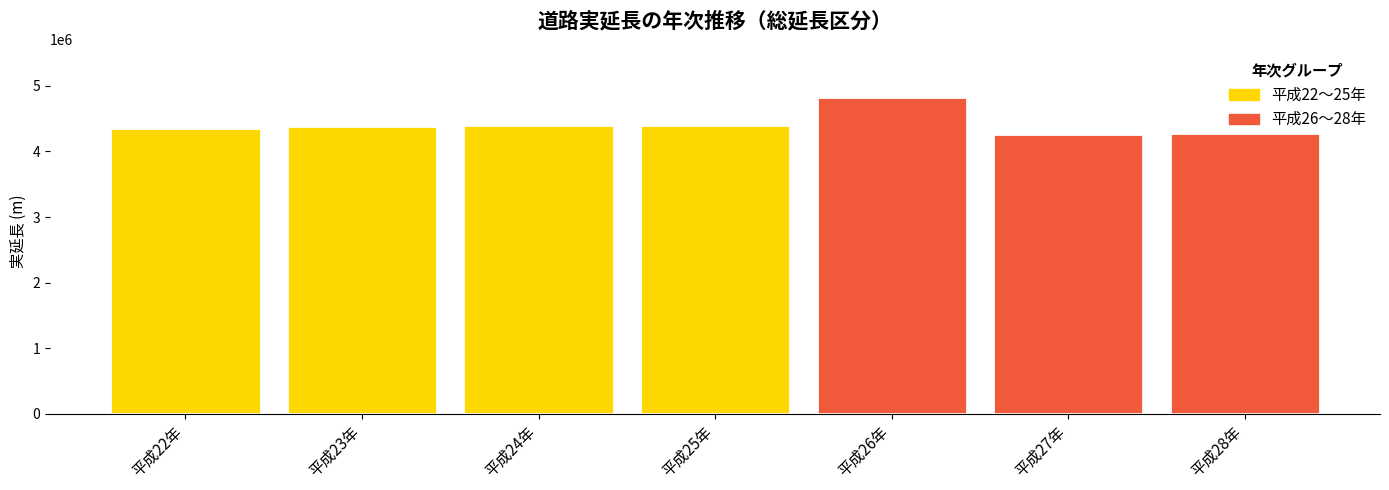

What is the change in value from 平成25年 to 平成28年?

-133448.4